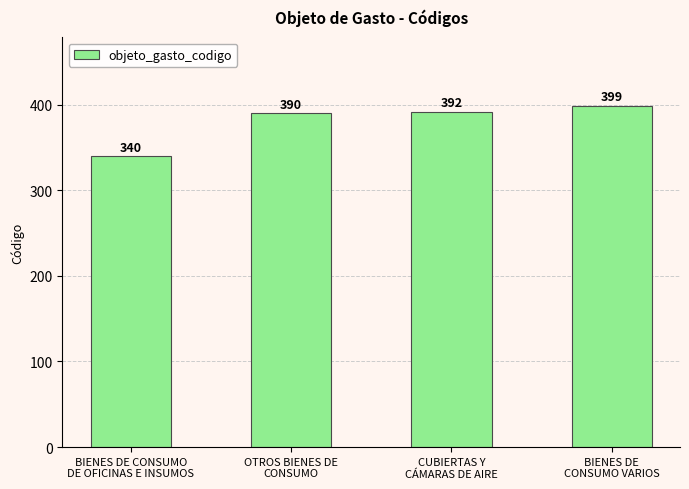

Which category has the lowest value across all series?

BIENES DE CONSUMO
DE OFICINAS E INSUMOS